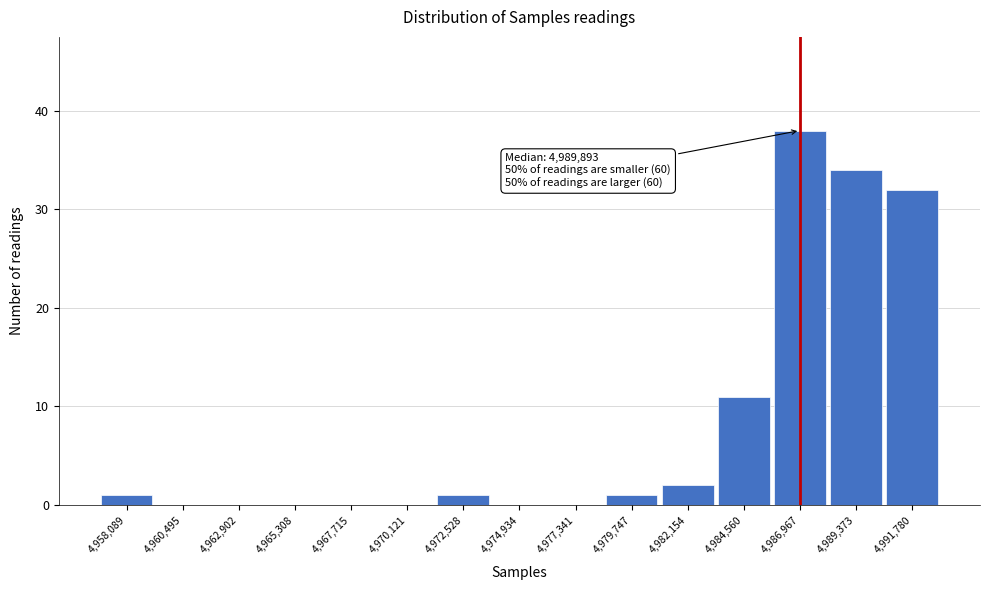

Reading left to right, list all the values displayed in this chart.

4,958,089=1	4,960,495=0	4,962,902=0	4,965,308=0	4,967,715=0	4,970,121=0	4,972,528=1	4,974,934=0	4,977,341=0	4,979,747=1	4,982,154=2	4,984,560=11	4,986,967=38	4,989,373=34	4,991,780=32